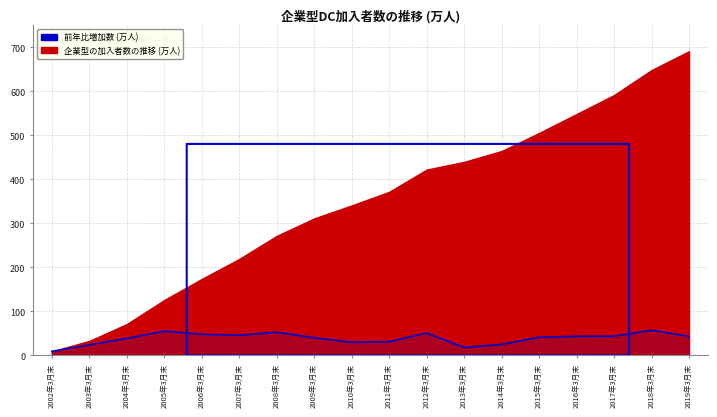

What is the approximate value at 2013年3月末?

17.6